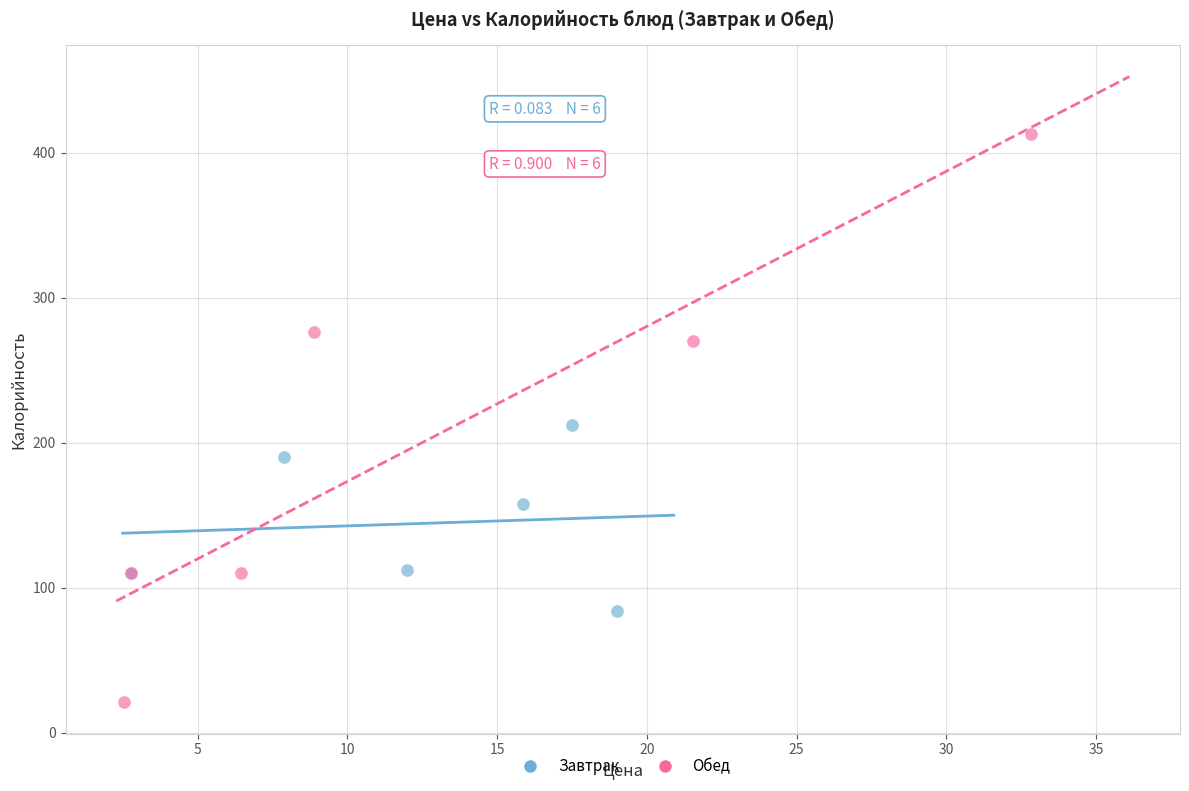

Which series contains the highest Y value?

Обед